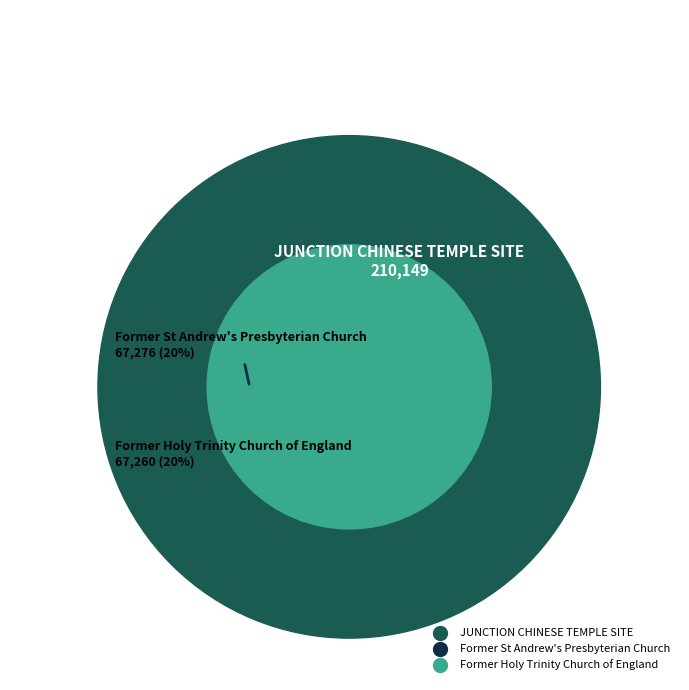

Does Former Holy Trinity Church of England represent more than half of the total?

No